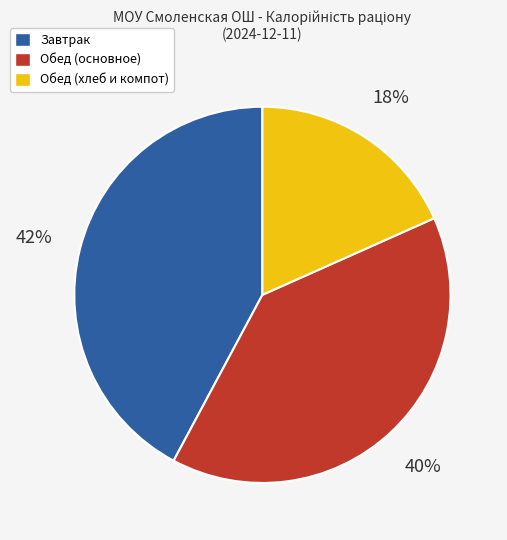

Is there a majority slice in this chart?

No